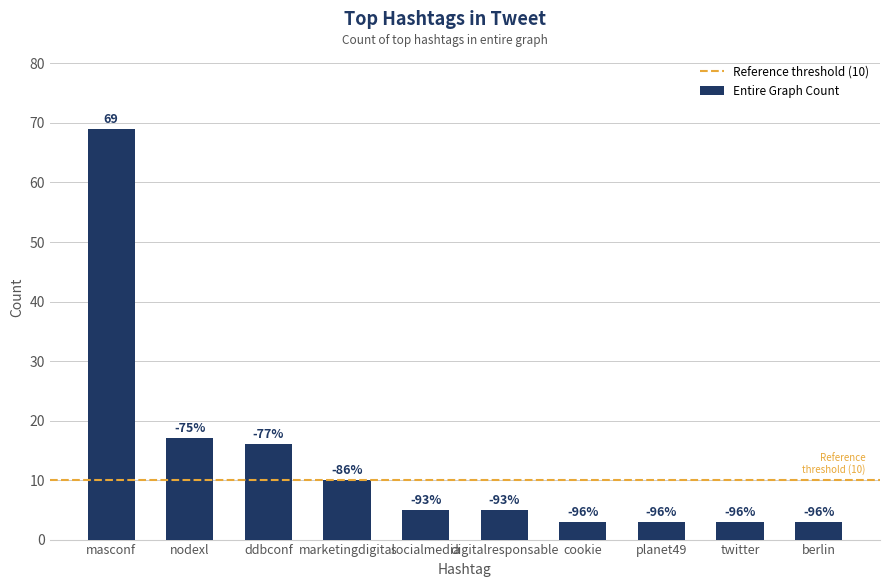

List the labels in order of value, largest first.

masconf, nodexl, ddbconf, marketingdigital, socialmedia, digitalresponsable, cookie, planet49, twitter, berlin